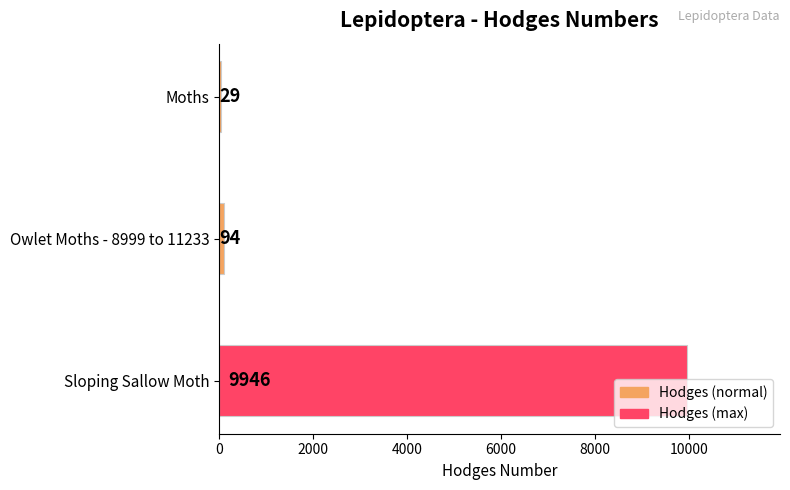

Read the value at Sloping Sallow Moth.

9946.0